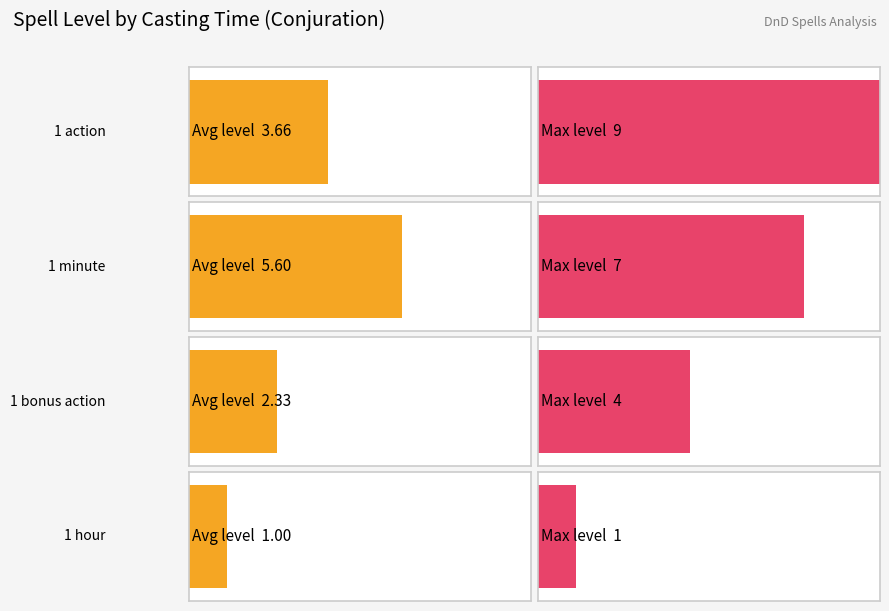

List the series in order of their peak value, highest first.

Max level, Average level